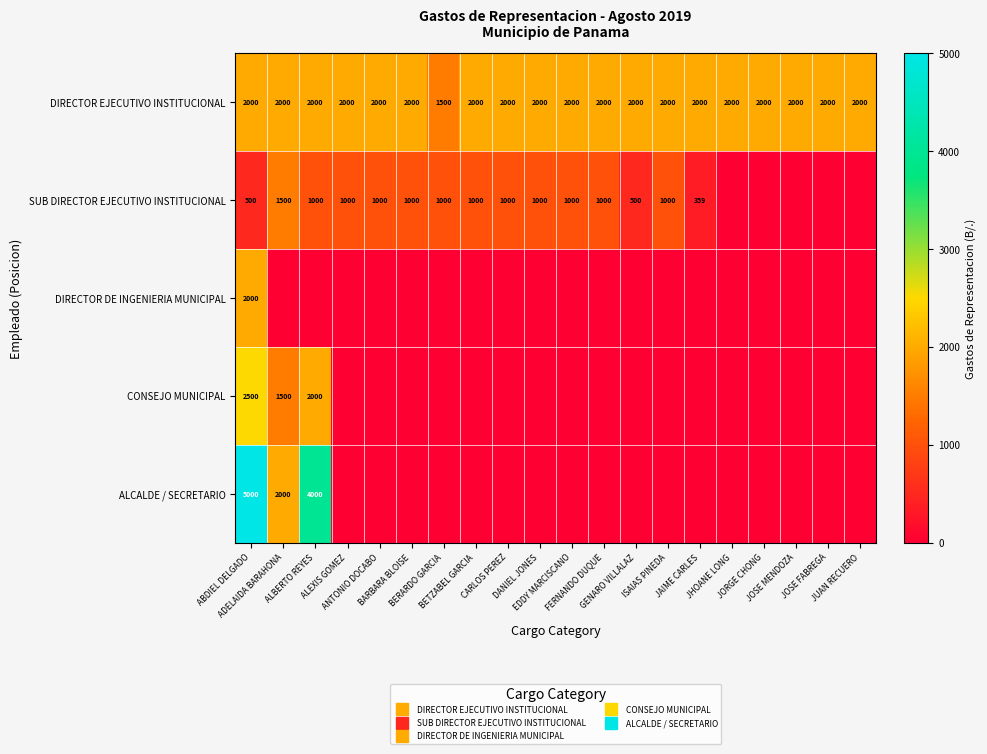

Which series has the largest total across all categories?

DIRECTOR EJECUTIVO INSTITUCIONAL